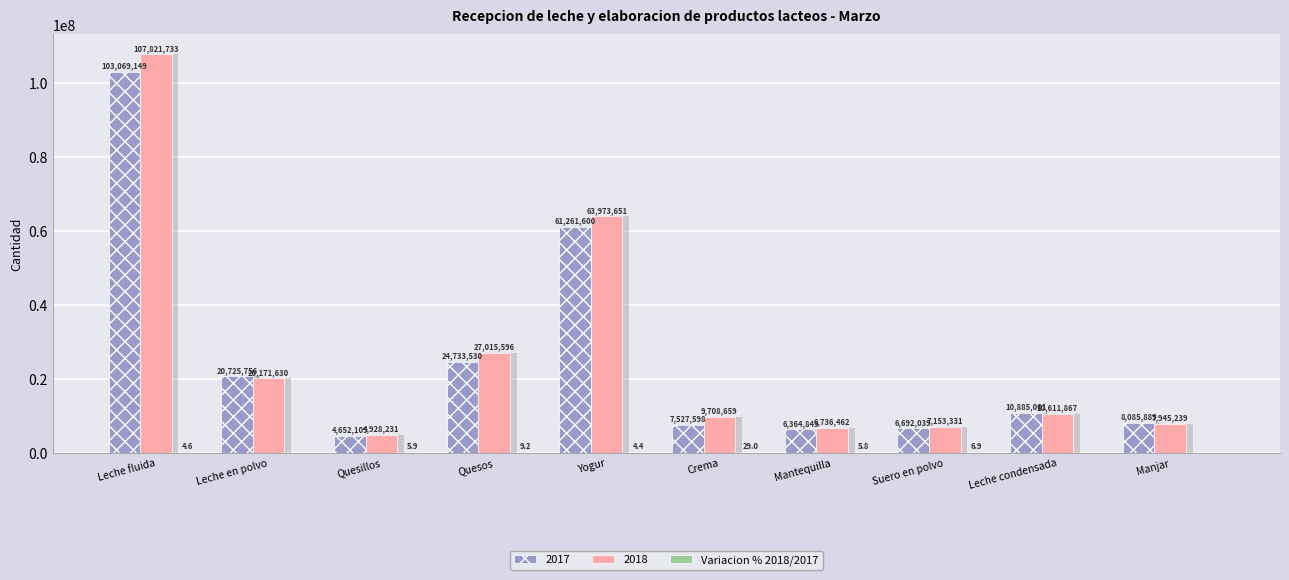

The value at Quesos is 16.0. True or false?

False